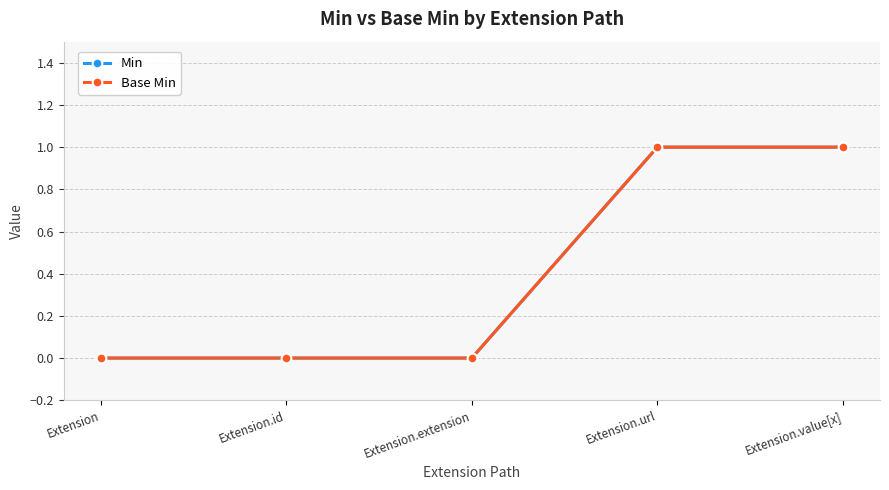

Which series changed the most between Extension.extension and Extension.value[x]?

Min